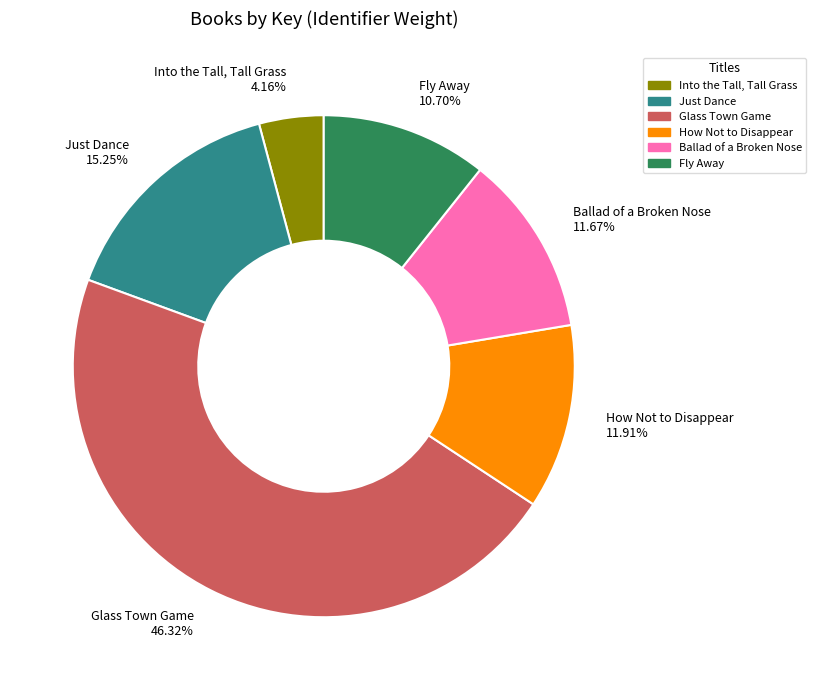

To the nearest percent, what portion does How Not to Disappear represent?

12%